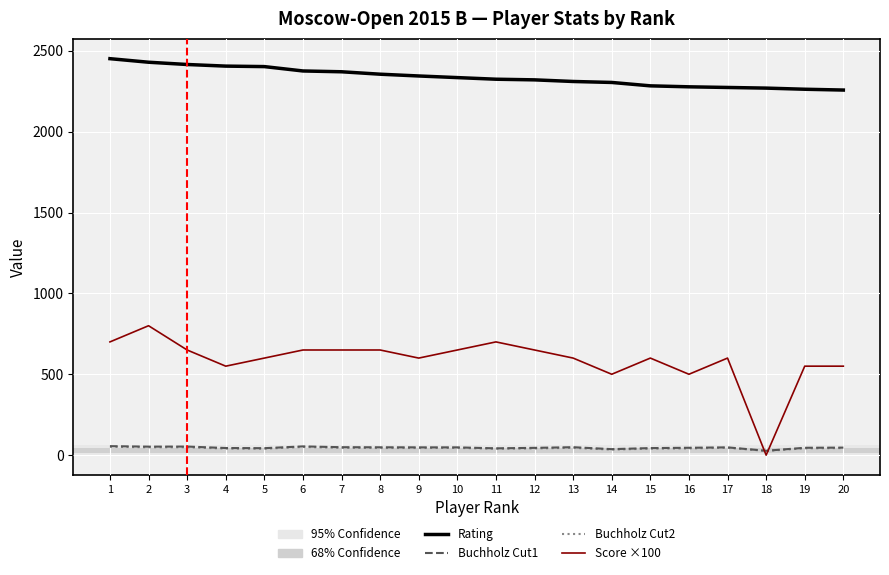

True or false: Score ×100 and Rating cross at least once.

False